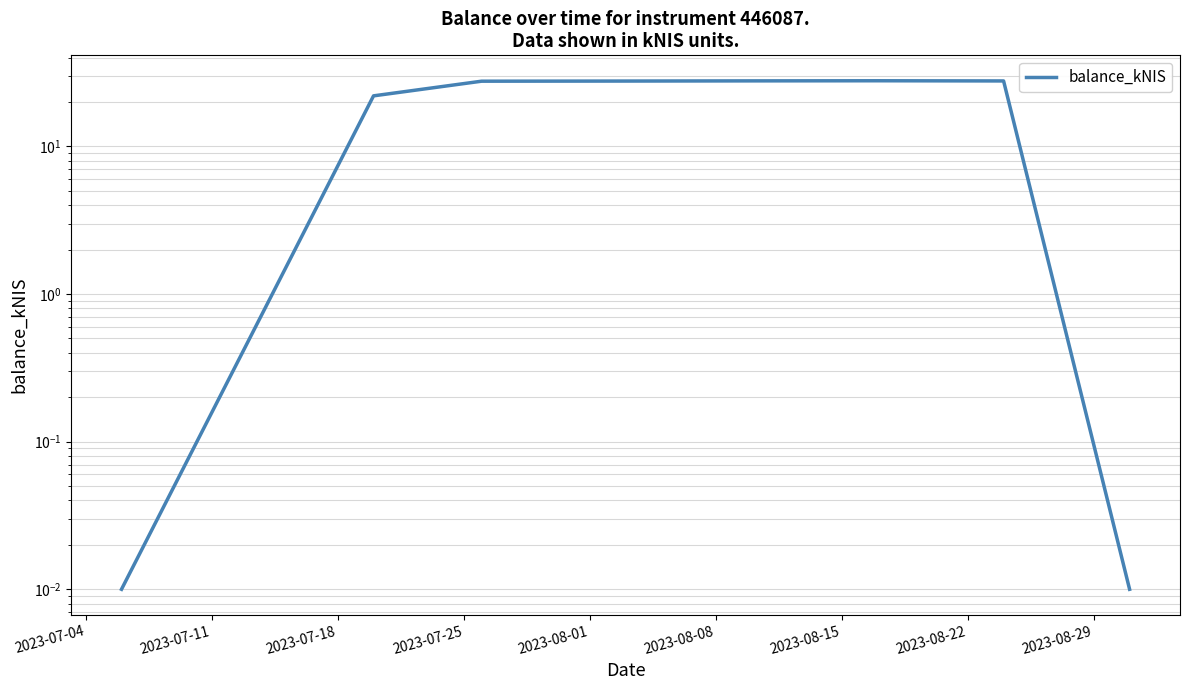

The value at 2023-08-22 is 0.0. True or false?

False